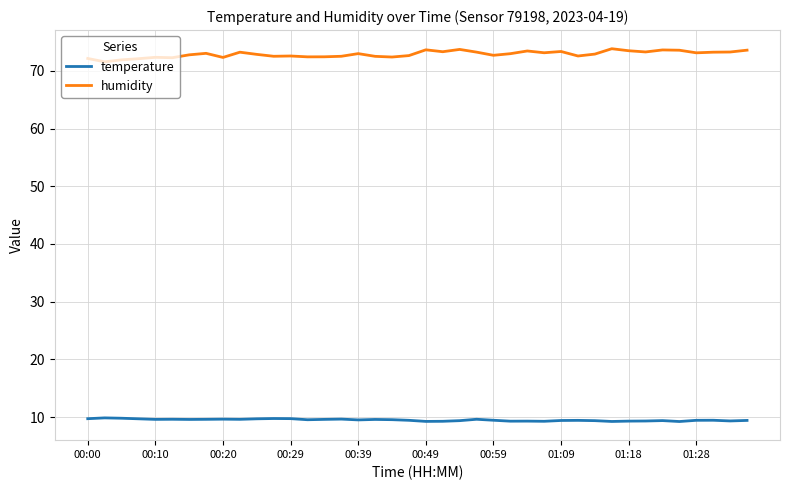

True or false: temperature and humidity cross at least once.

False